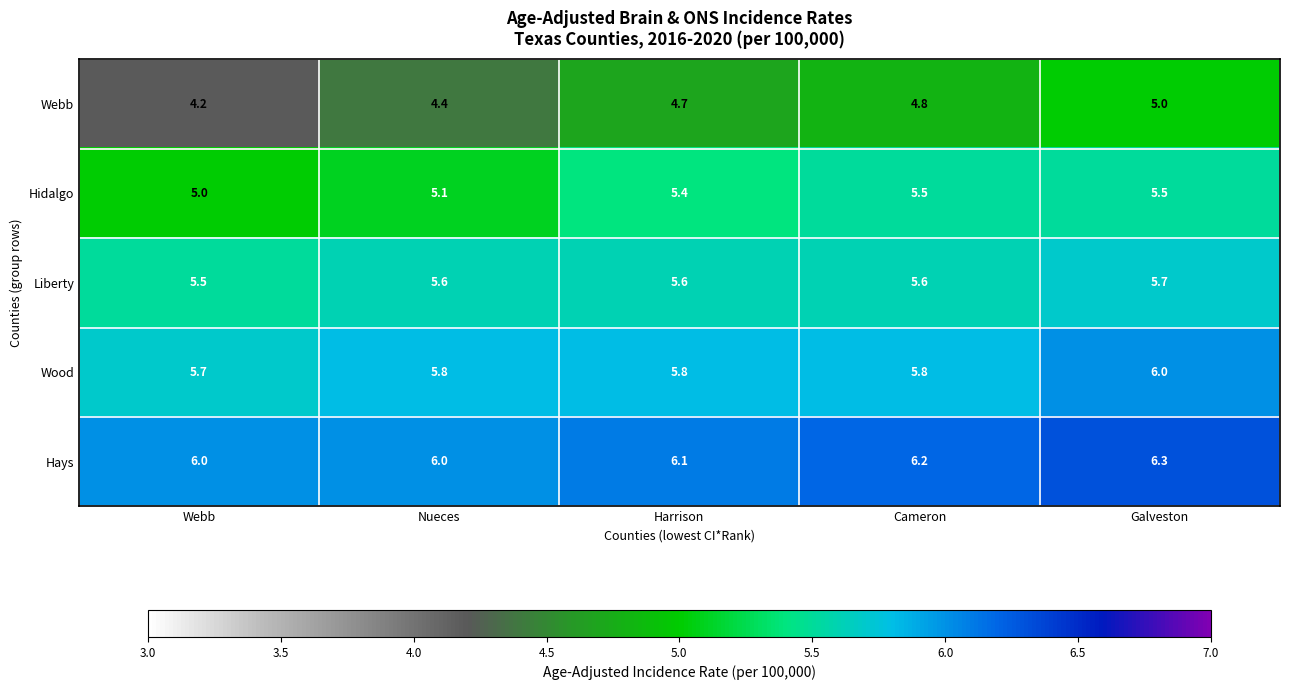

At which category does the chart reach its peak across all series?

Galveston